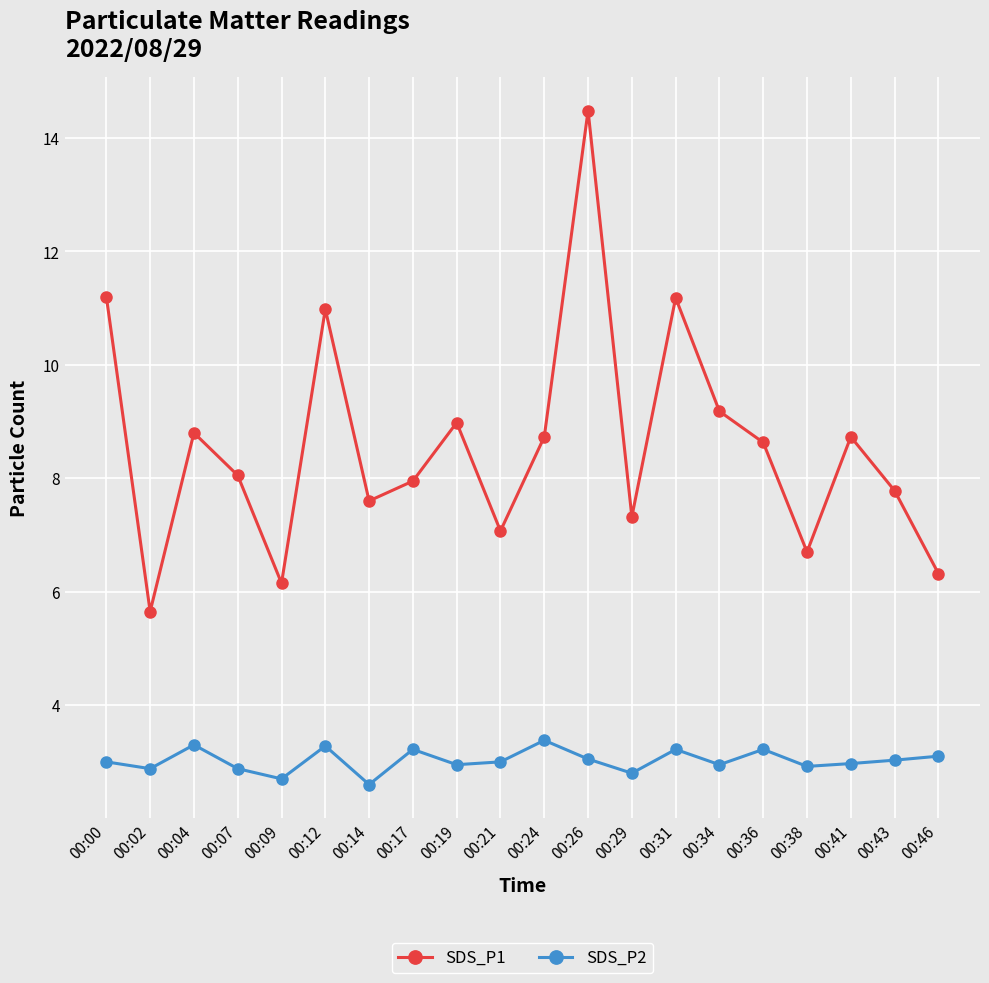

The SDS_P1 series shows 9.2 at 00:34. True or false?

True